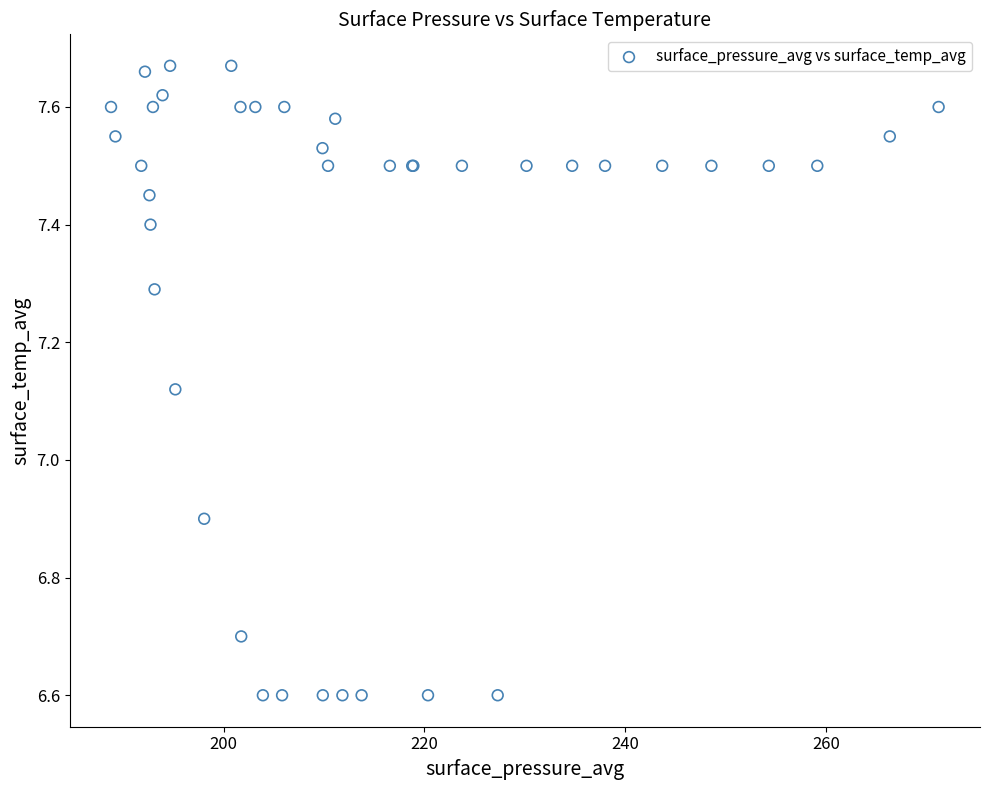

What Y value in the scatter plot is closest to 7?

6.9